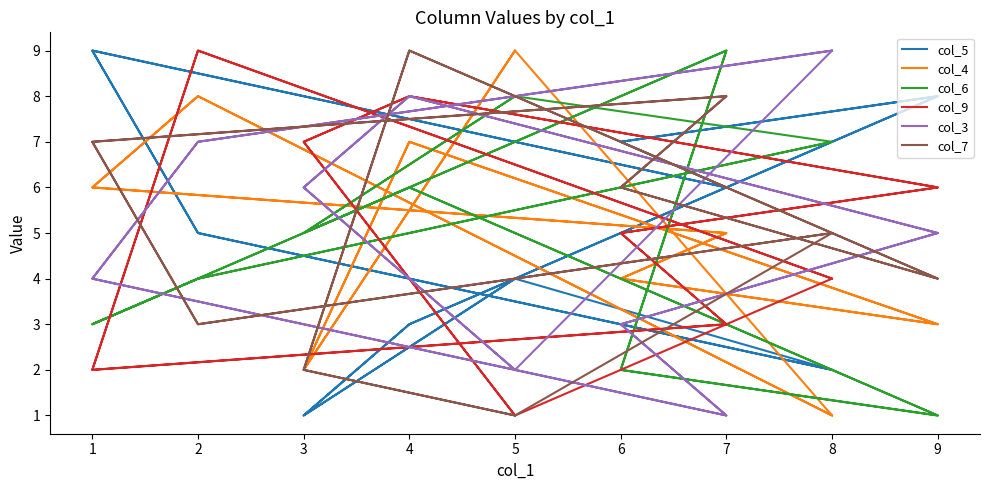

After their last crossing, which series has the higher values: col_4 or col_3?

col_4